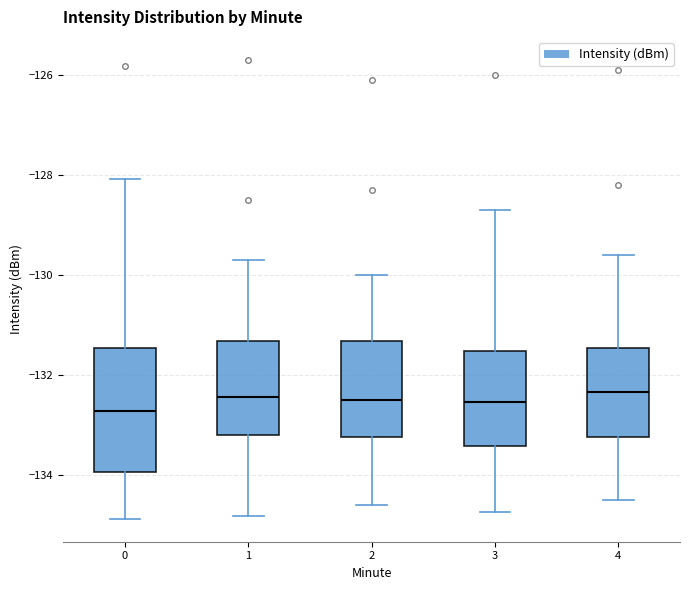

Reading left to right, transcribe this box plot: for each box, give where its median line is, the range the box spans, and where its two whiskers end, as read against the y-axis. The values are not printed on the chart, so give them approximately, as read against the axis.

0: median -132.8, box -134.0 to -131.4, whiskers -134.8 to -128.0
1: median -132.4, box -133.2 to -131.4, whiskers -134.8 to -129.6
2: median -132.4, box -133.2 to -131.4, whiskers -134.6 to -130.0
3: median -132.6, box -133.4 to -131.6, whiskers -134.8 to -128.6
4: median -132.4, box -133.2 to -131.4, whiskers -134.4 to -129.6